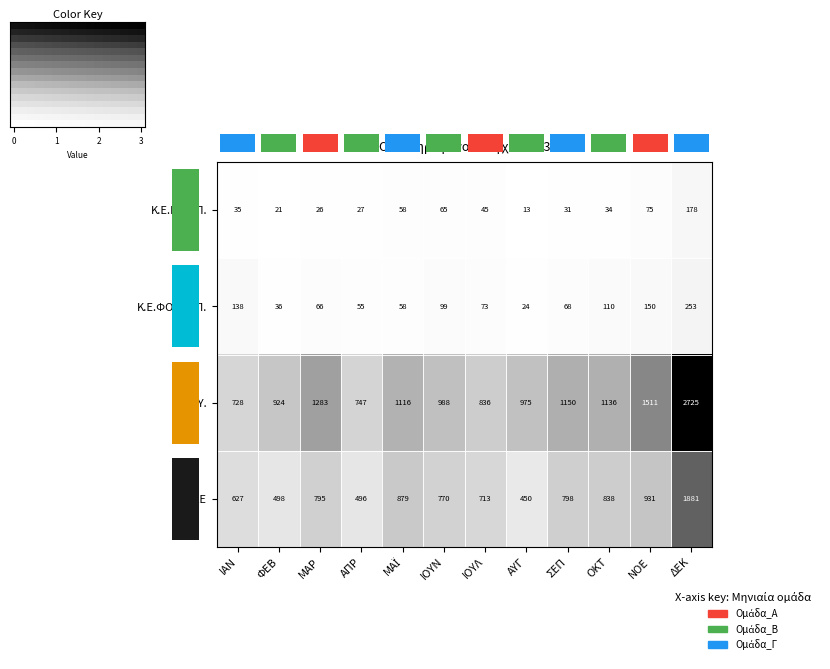

What is the sum of all Κ.Ε.ΜΕ.ΕΠ. values?

608